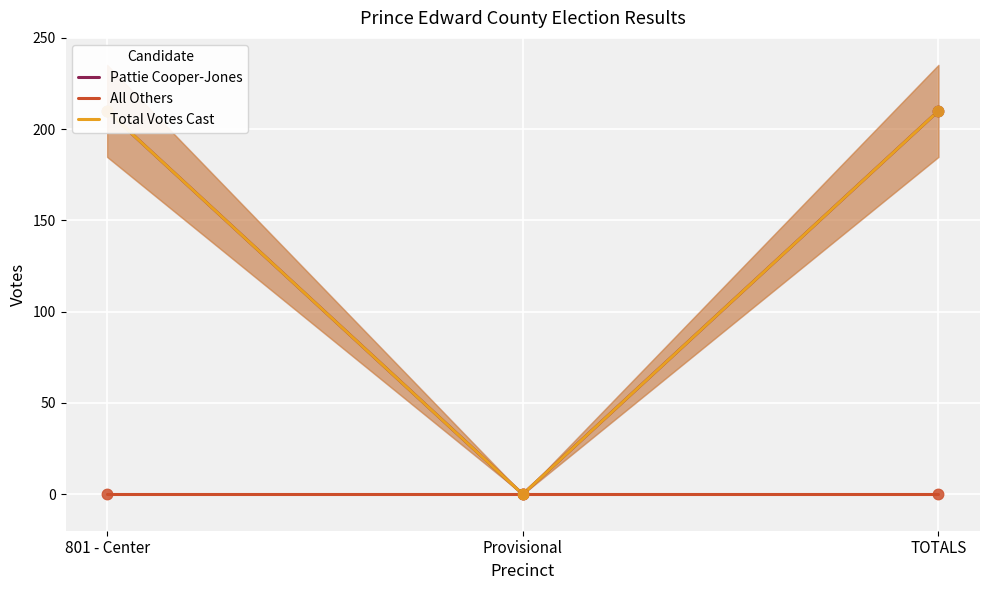

At which category is the sum across all series the highest?

801 - Center